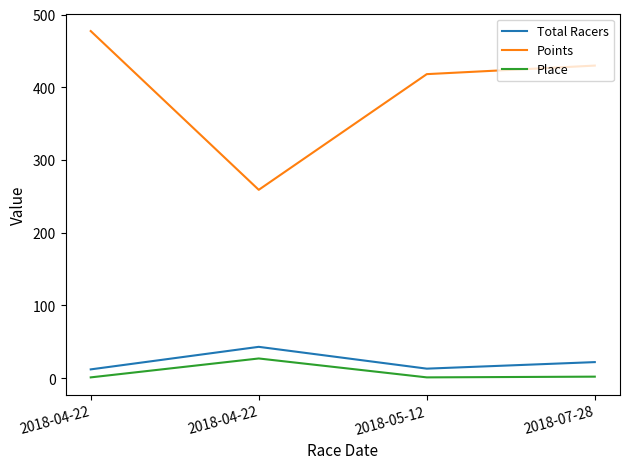

What is the label of the 1st point from the left?

2018-04-22